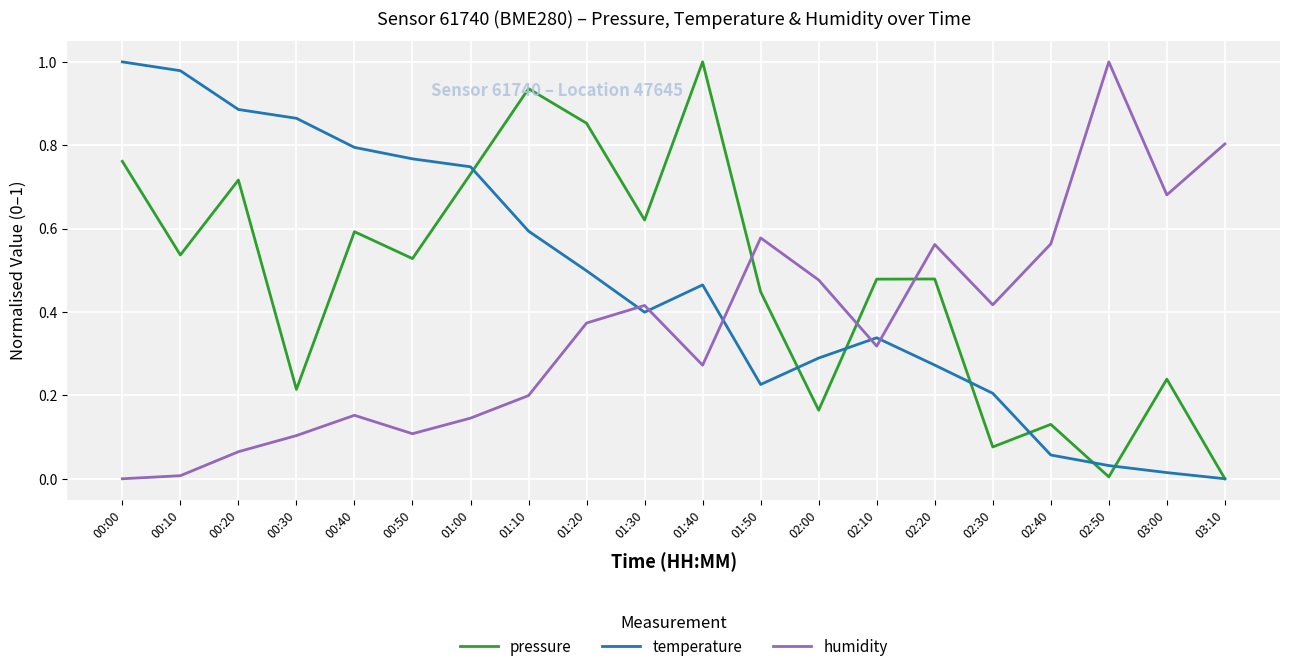

What are all the series names shown in the legend?

pressure, temperature, humidity